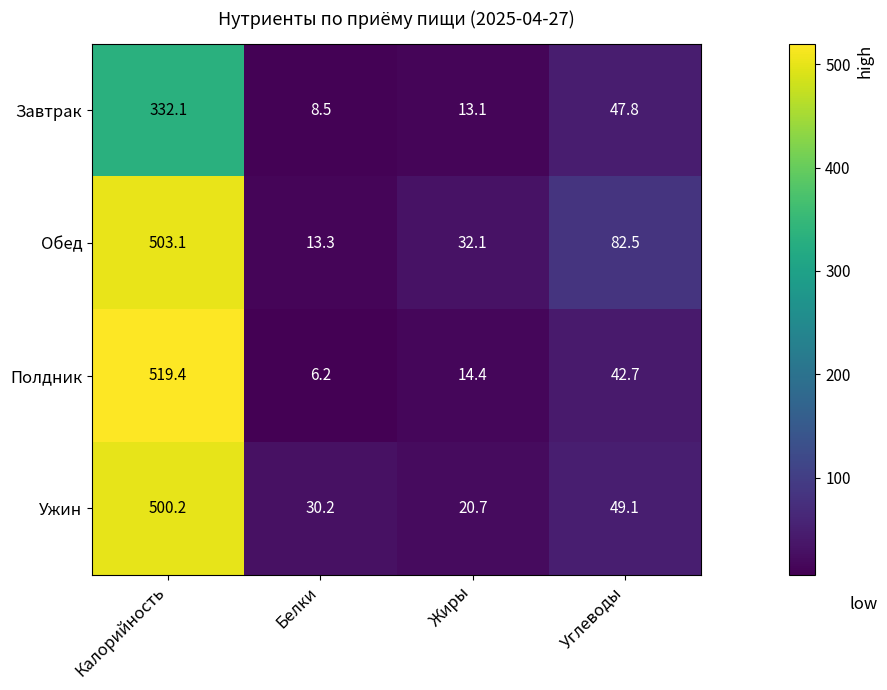

Count the number of data series in this chart.

4